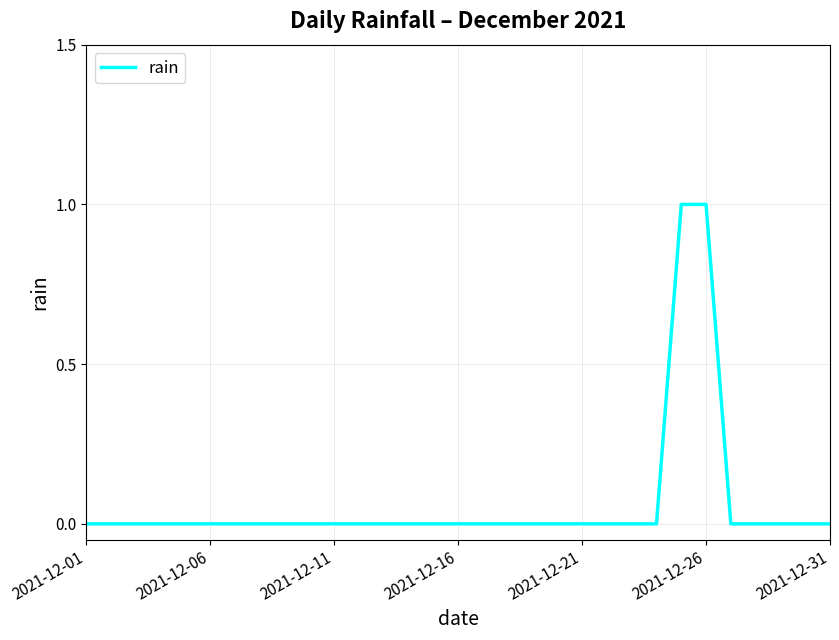

True or false: there are more than 2 points higher than both neighbors.

False